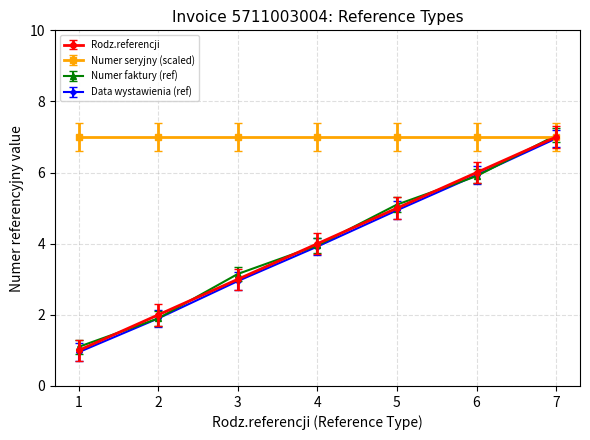

How many series are shown in this chart?

4